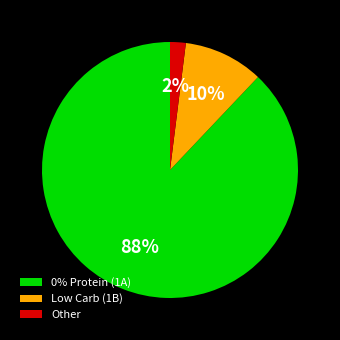

Is it true that Low Carb (1B) is 10% of the pie?

True